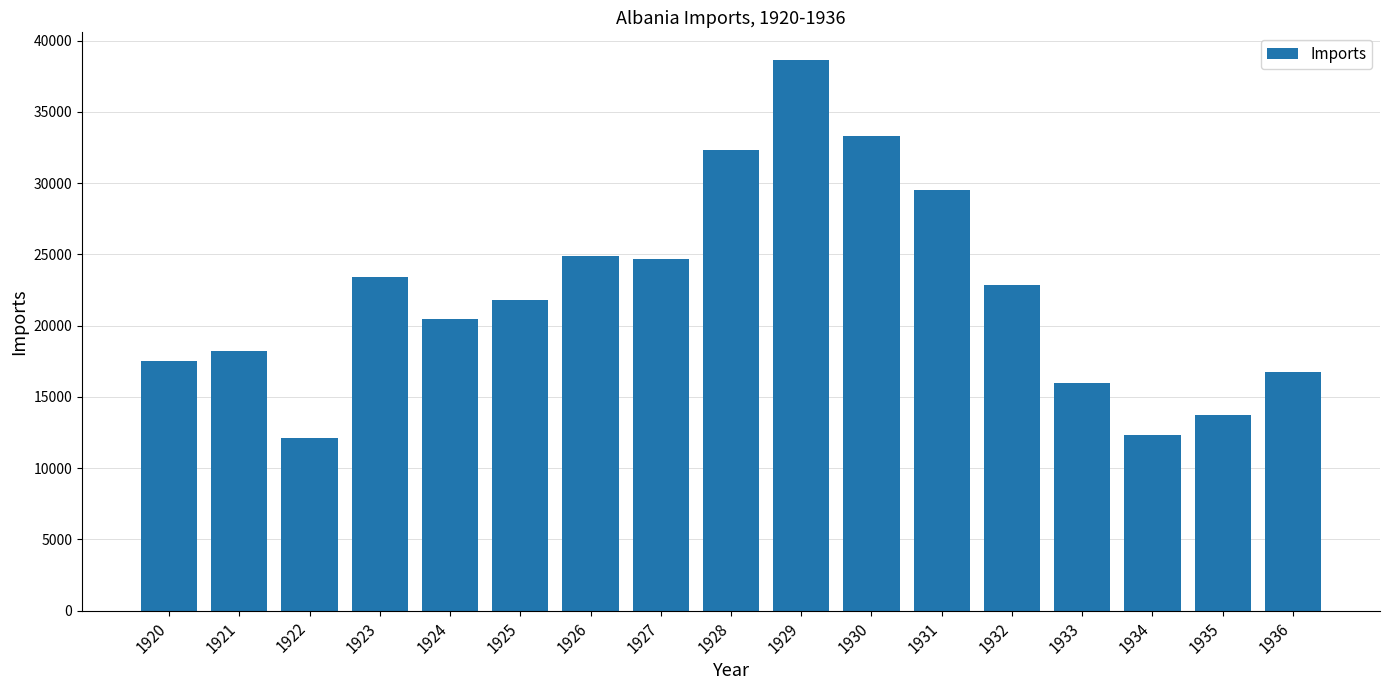

How many categories are shown in the chart?

17